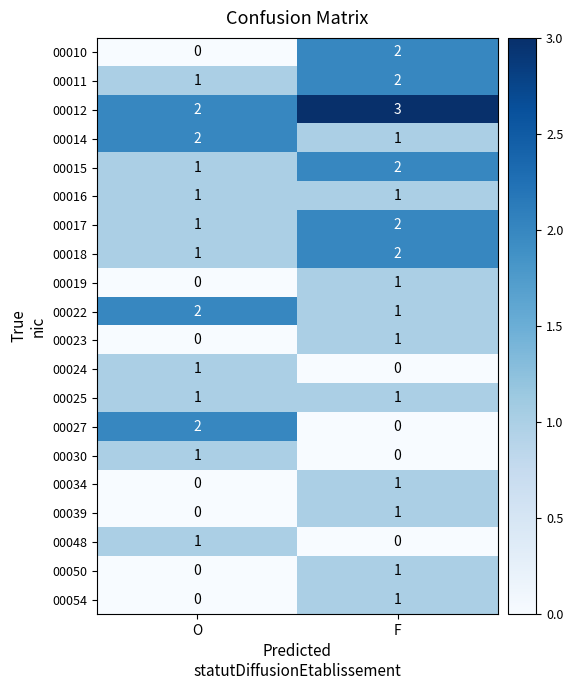

What is the sum of all 00017 values?

3